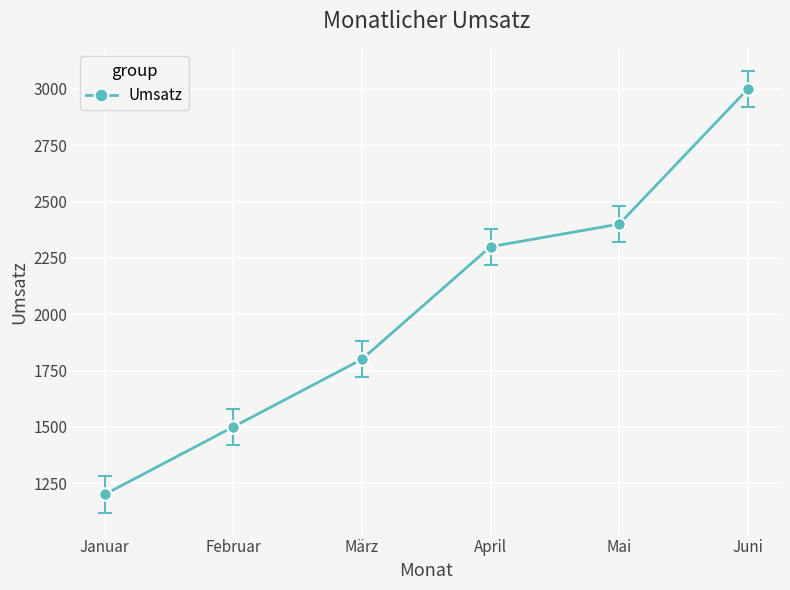

What is the label of the 3rd point from the left?

März